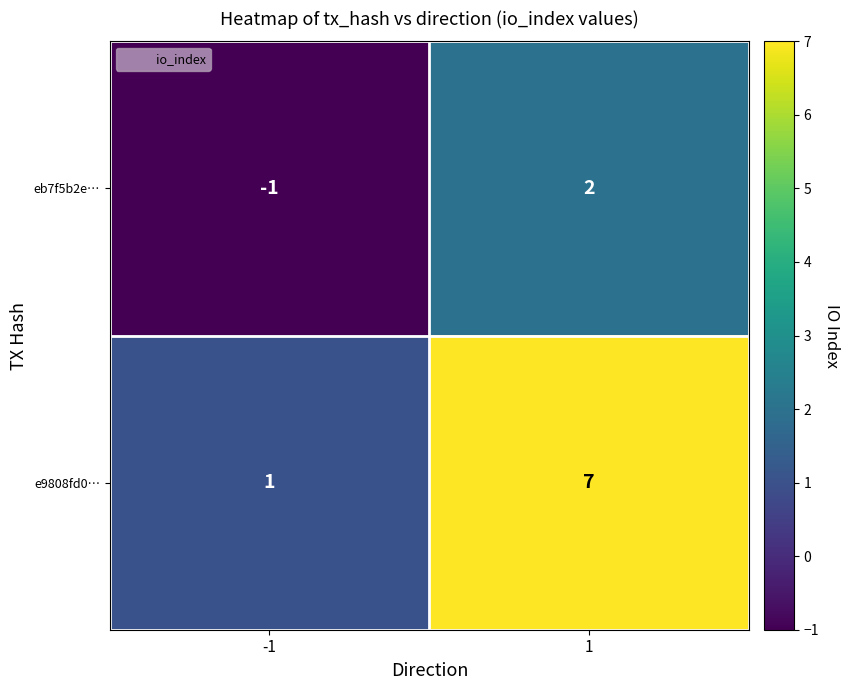

Is it true that eb7f5b2e… equals 2 at 1?

True